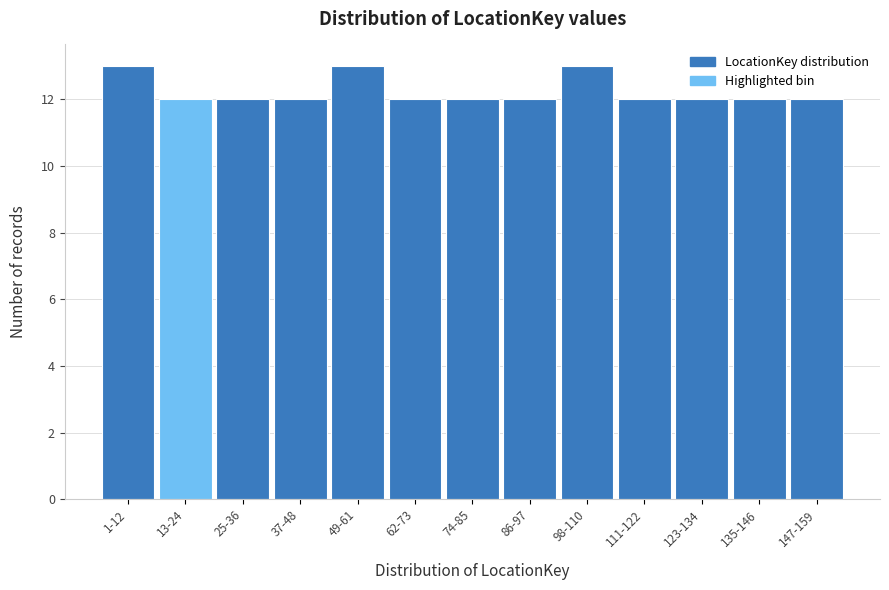

Reading left to right, extract all data points from this chart.

1-12=13	13-24=12	25-36=12	37-48=12	49-61=13	62-73=12	74-85=12	86-97=12	98-110=13	111-122=12	123-134=12	135-146=12	147-159=12